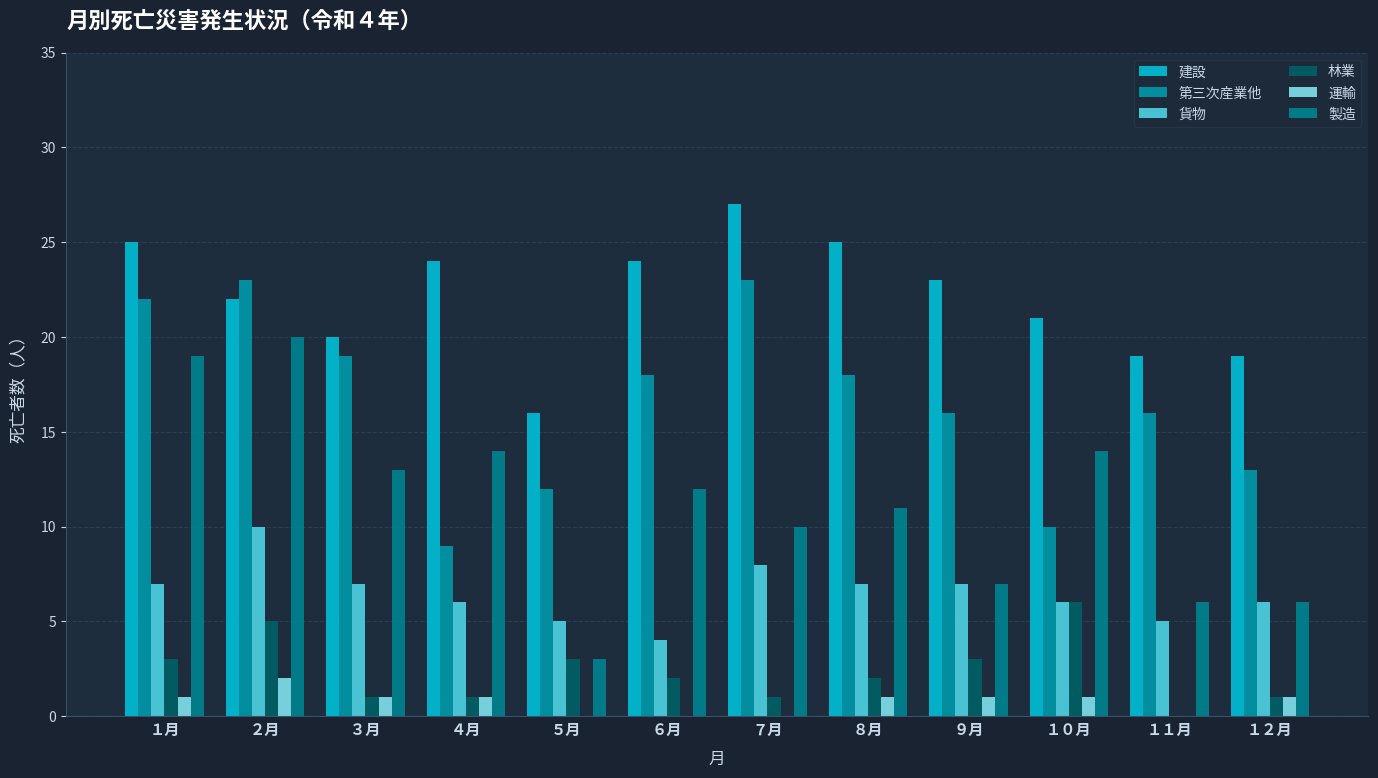

At how many categories does at least one series exceed 20?

8